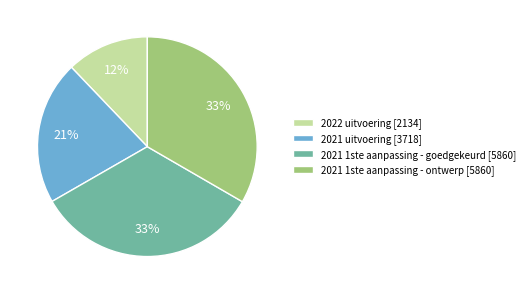

True or false: 2021 1ste aanpassing - ontwerp accounts for 33% of the total.

True